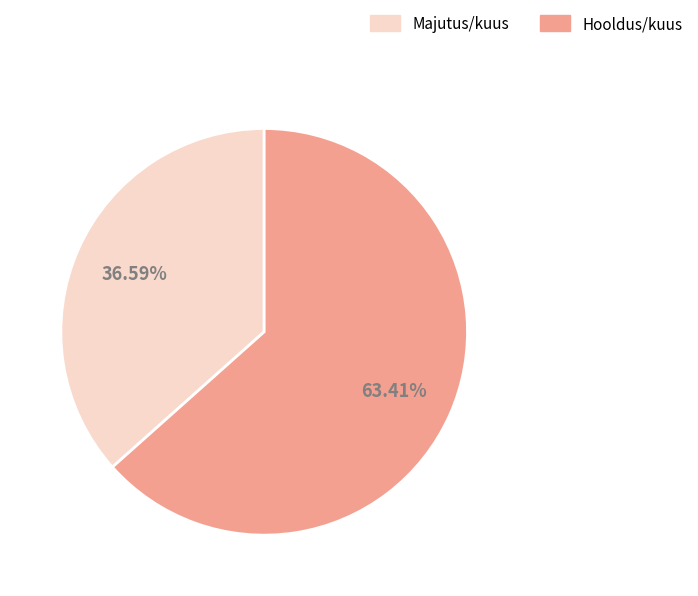

What is the smallest slice in the pie chart?

Majutus/kuus